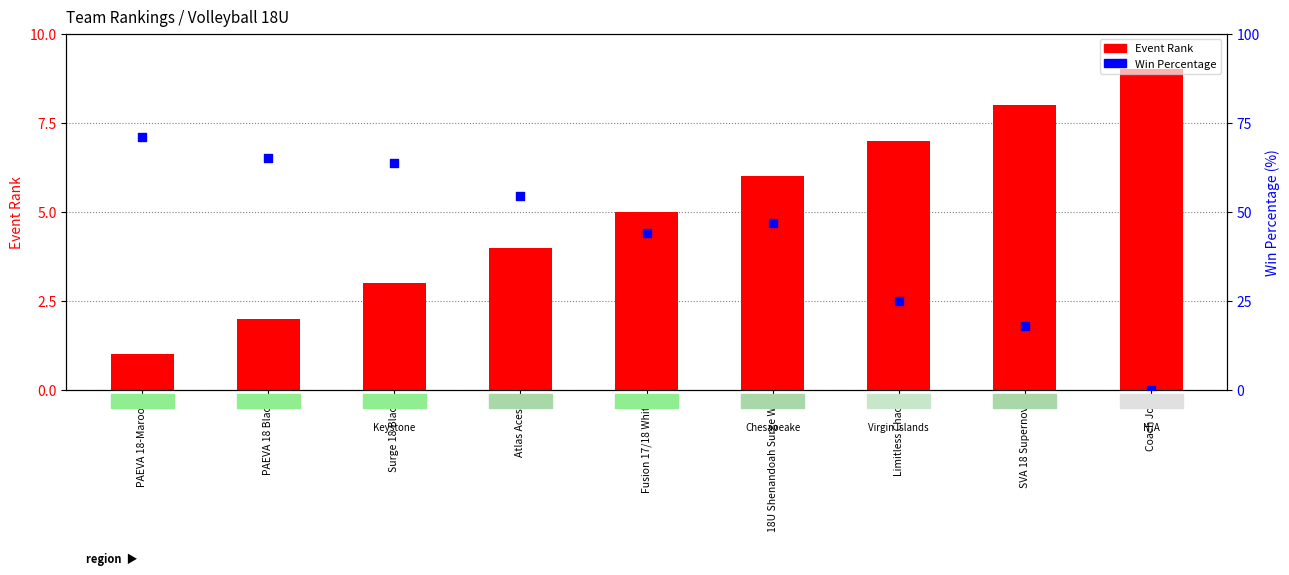

Which series has the largest total across all categories?

Win Percentage